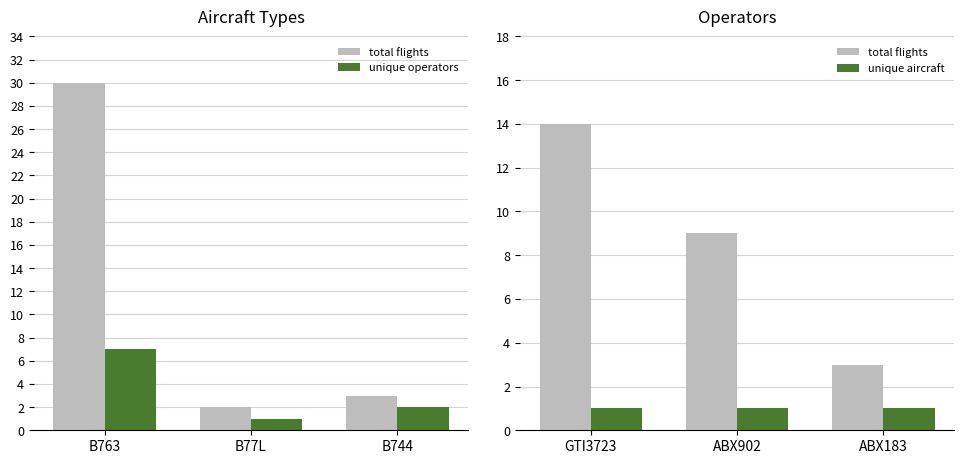

At which label does total flights first exceed 9?

GTI3723